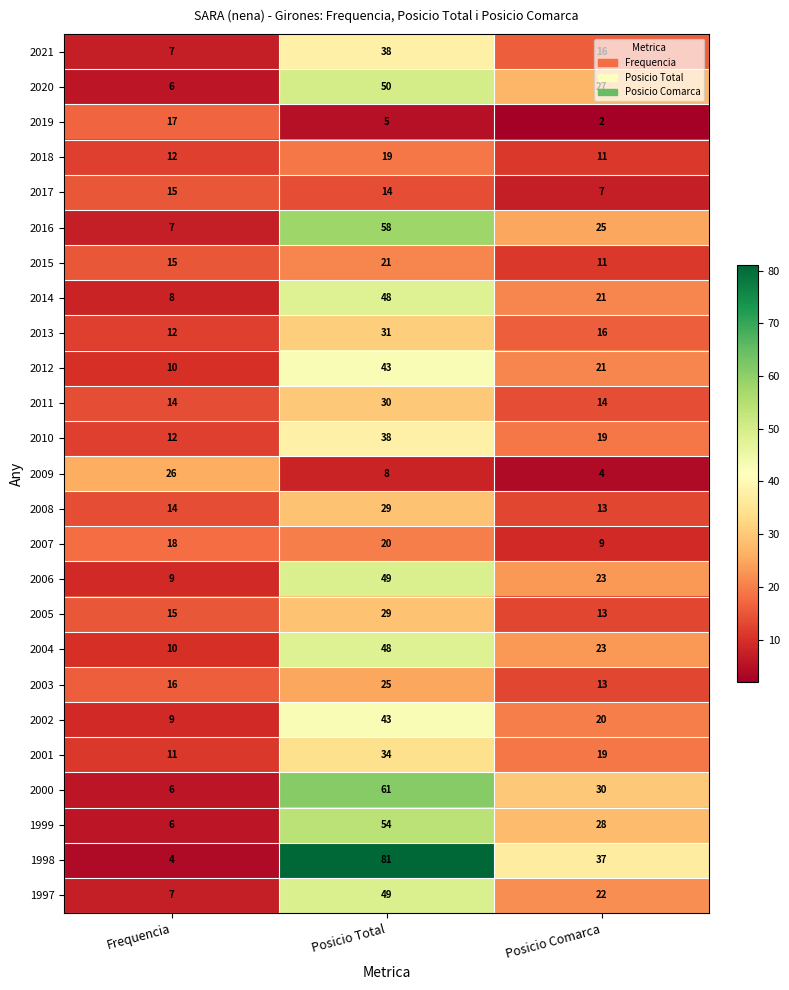

Count the 2019 values in the range 2 to 17.

3